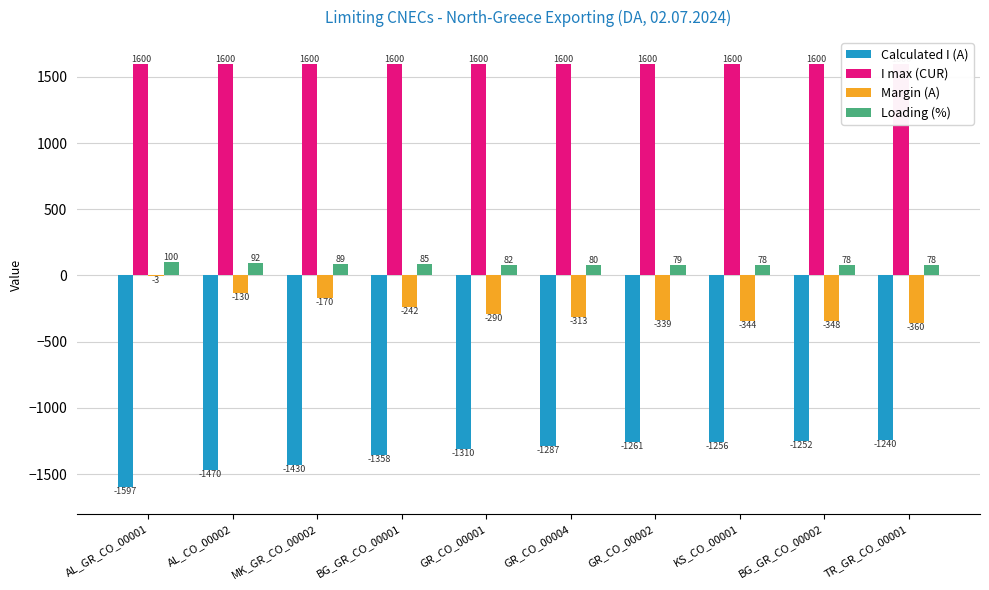

Is it true that Margin (A) equals -348 at BG_GR_CO_00002?

True